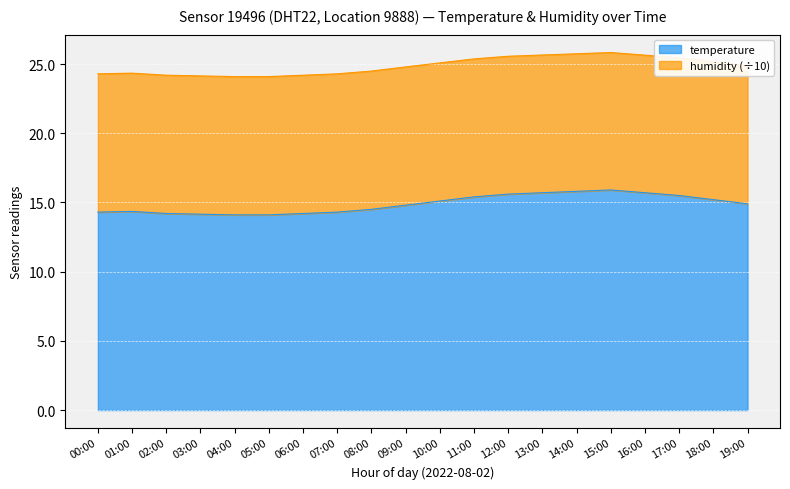

Is it true that the value at 17:00 is 7.9?

False